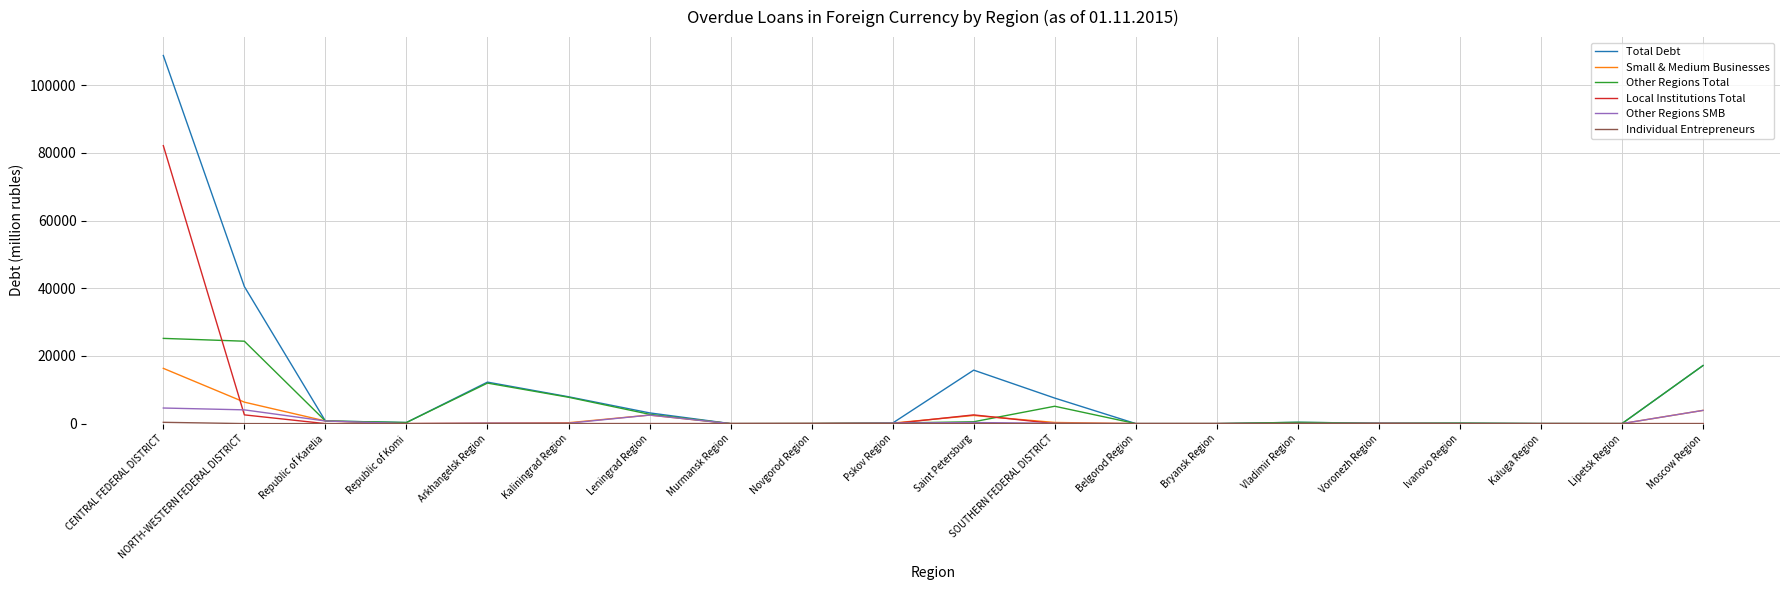

True or false: Local Institutions Total has a value of 0 at Leningrad Region.

True